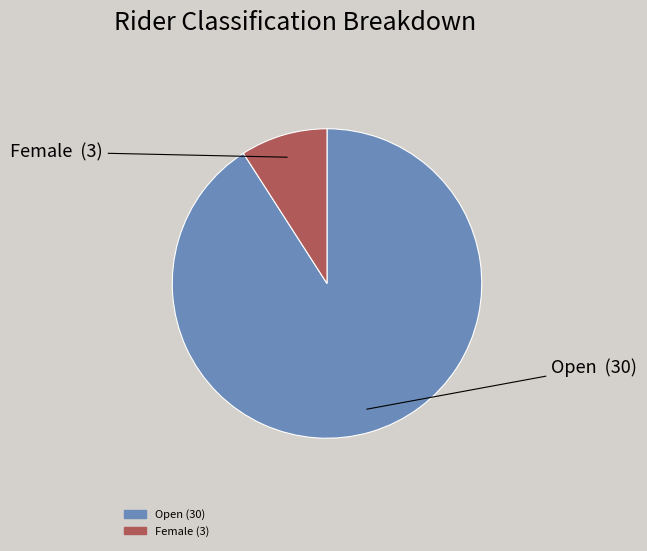

Approximately how many times larger is the value at Open compared to Female?

10.0